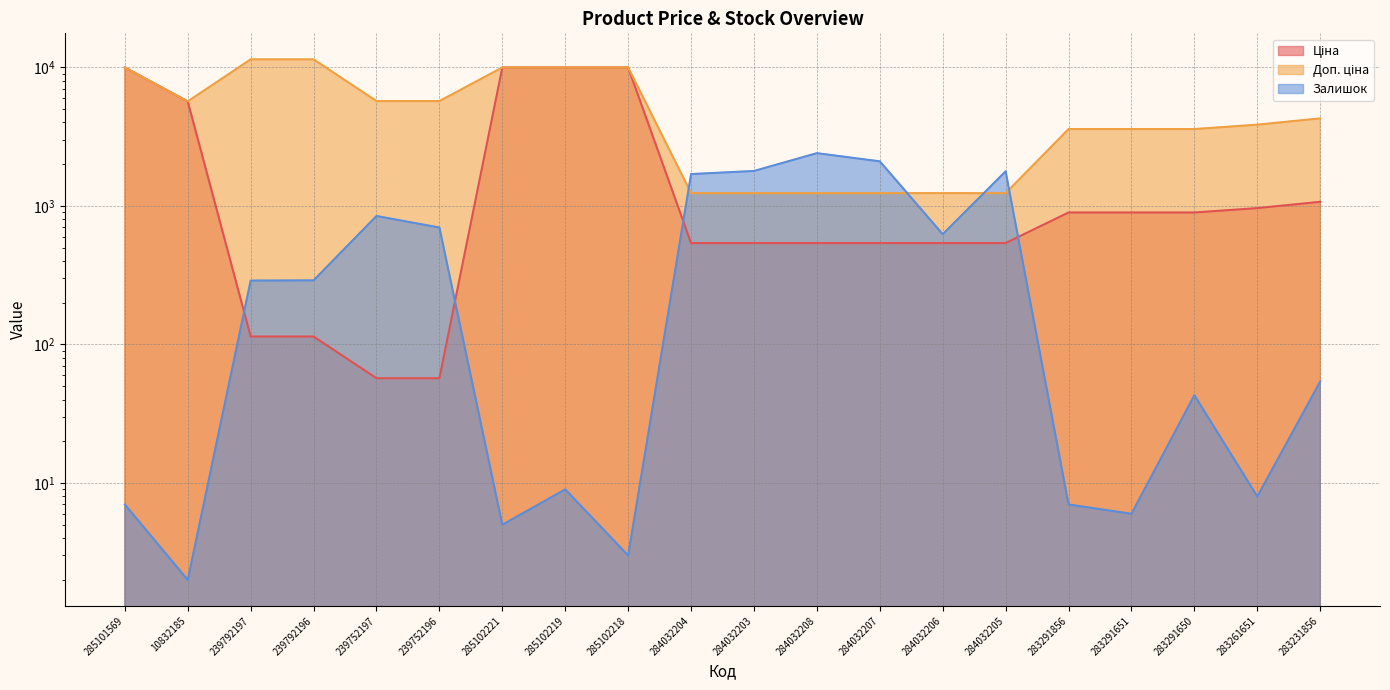

True or false: Доп. ціна has more than 0 points higher than both neighbors.

False